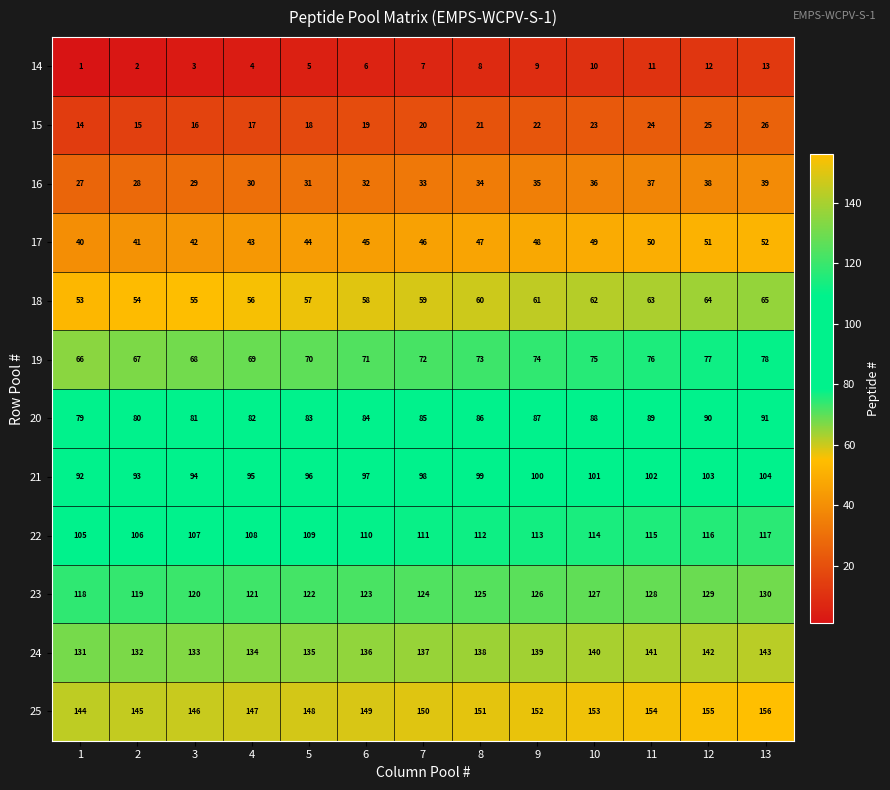

How many series are shown in this chart?

12